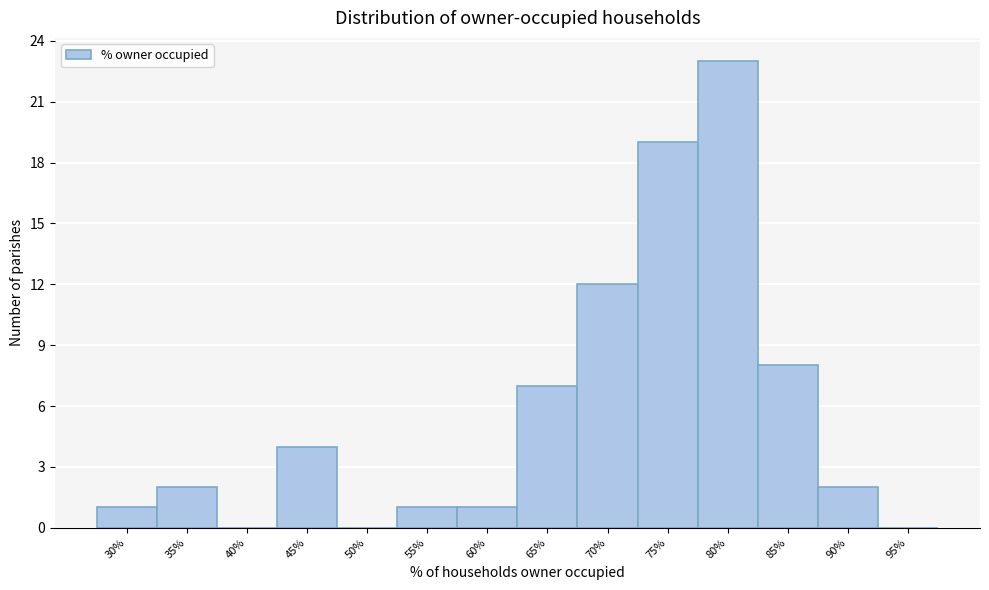

Reading right to left, what are all the values shown in this chart?

95%=0	90%=2	85%=8	80%=23	75%=19	70%=12	65%=7	60%=1	55%=1	50%=0	45%=4	40%=0	35%=2	30%=1